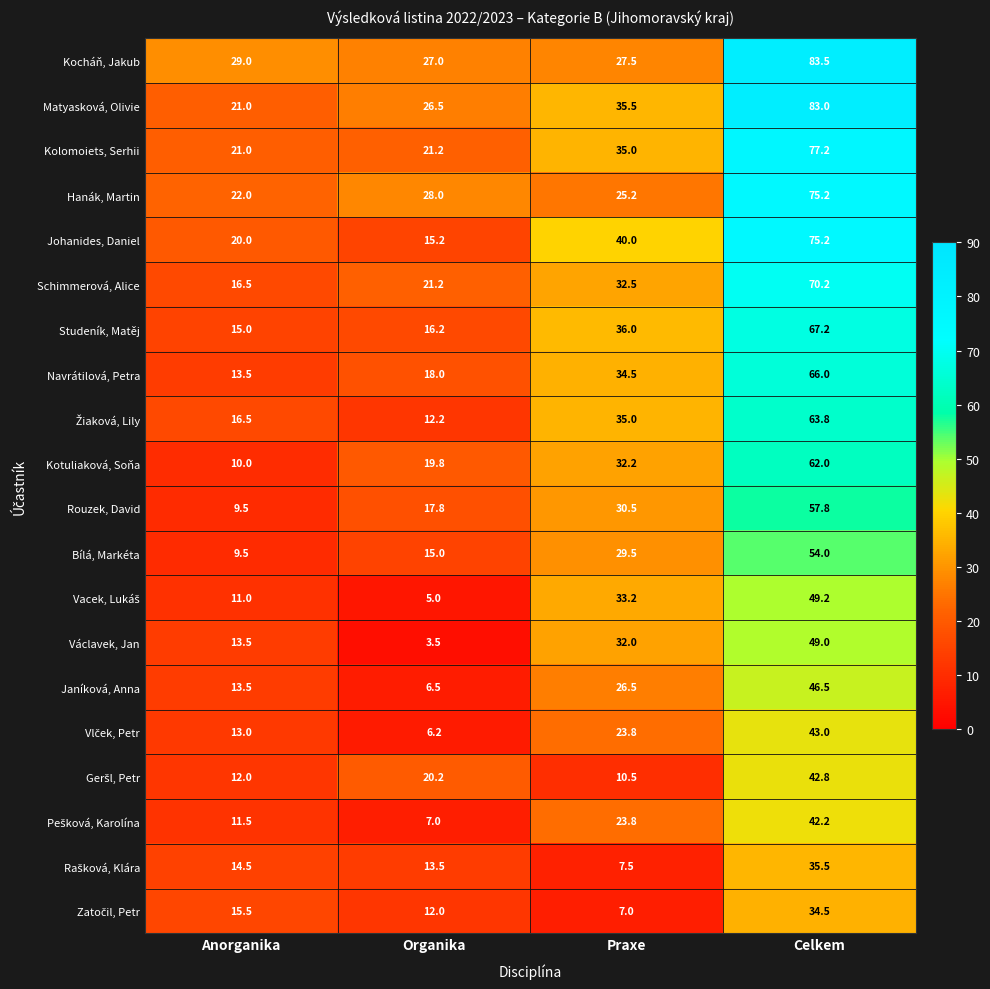

Is it true that Václavek, Jan equals 2.1 at Organika?

False